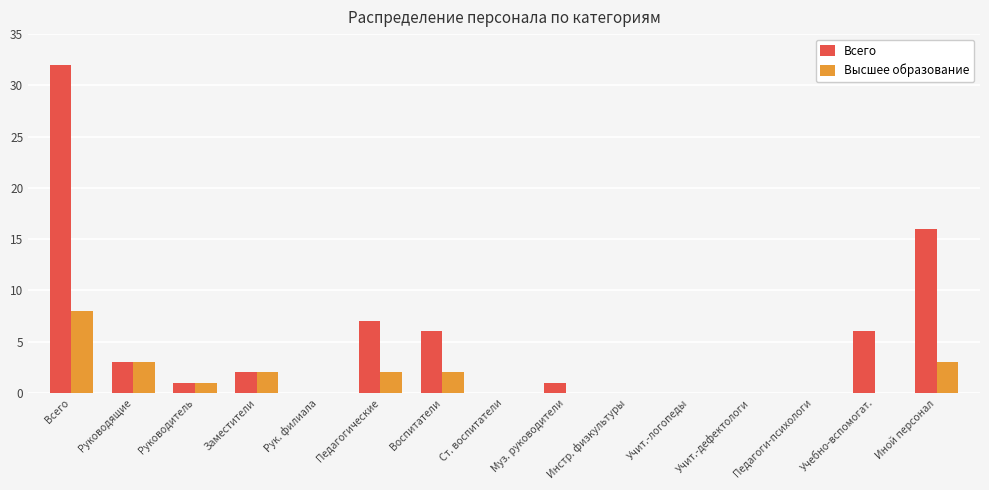

Reading right to left, transcribe all the data shown in this chart.

Всего: Иной персонал=16	Учебно-вспомогат.=6	Педагоги-психологи=0	Учит.-дефектологи=0	Учит.-логопеды=0	Инстр. физкультуры=0	Муз. руководители=1	Ст. воспитатели=0	Воспитатели=6	Педагогические=7	Рук. филиала=0	Заместители=2	Руководитель=1	Руководящие=3	Всего=32
Высшее образование: Иной персонал=3	Учебно-вспомогат.=0	Педагоги-психологи=0	Учит.-дефектологи=0	Учит.-логопеды=0	Инстр. физкультуры=0	Муз. руководители=0	Ст. воспитатели=0	Воспитатели=2	Педагогические=2	Рук. филиала=0	Заместители=2	Руководитель=1	Руководящие=3	Всего=8